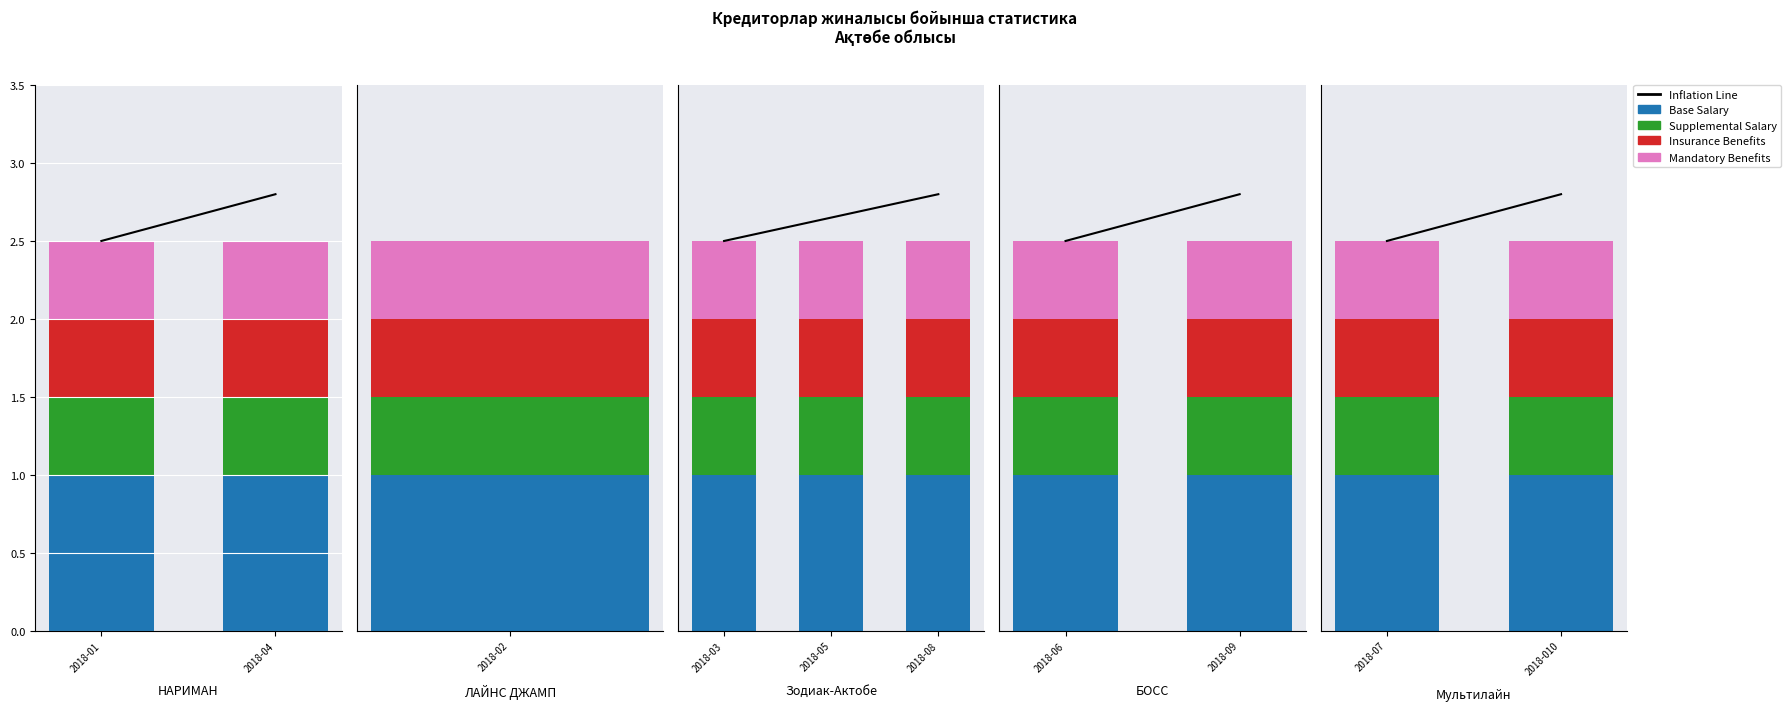

Which series has the largest total across all categories?

Inflation Line